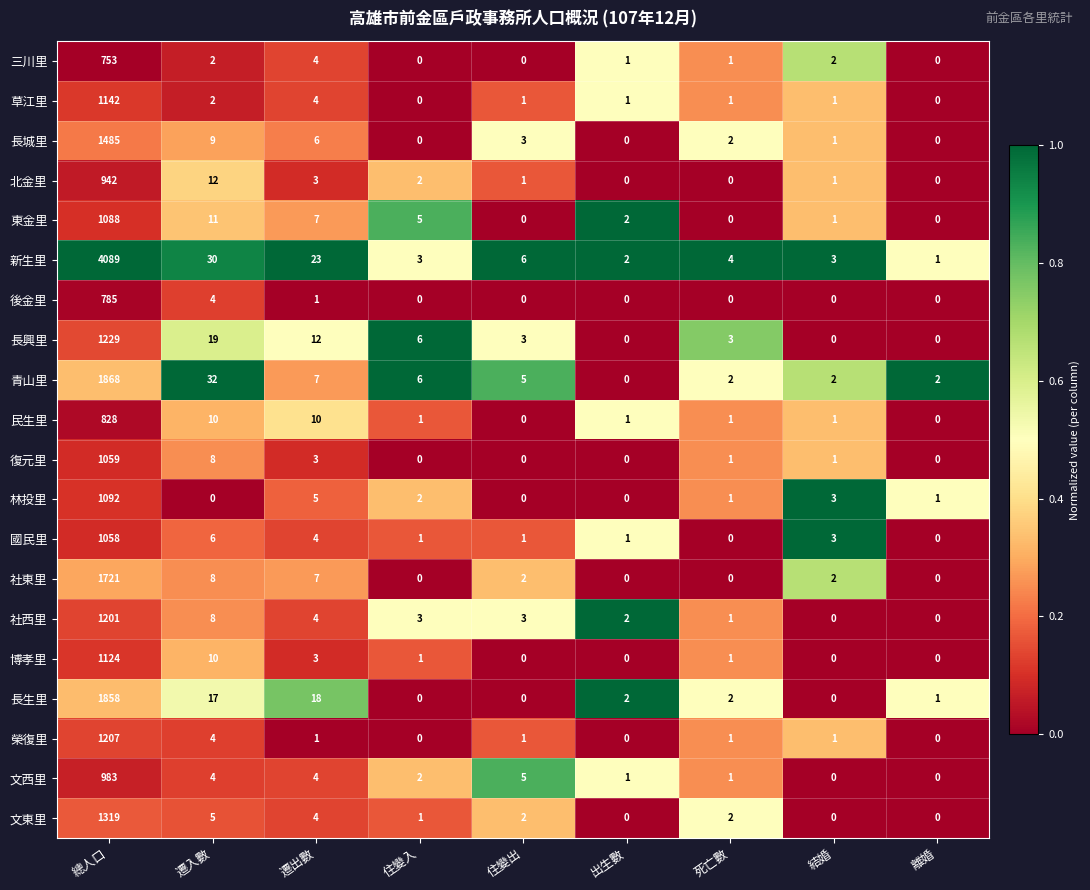

What is the sum of all 草江里 values?

1152